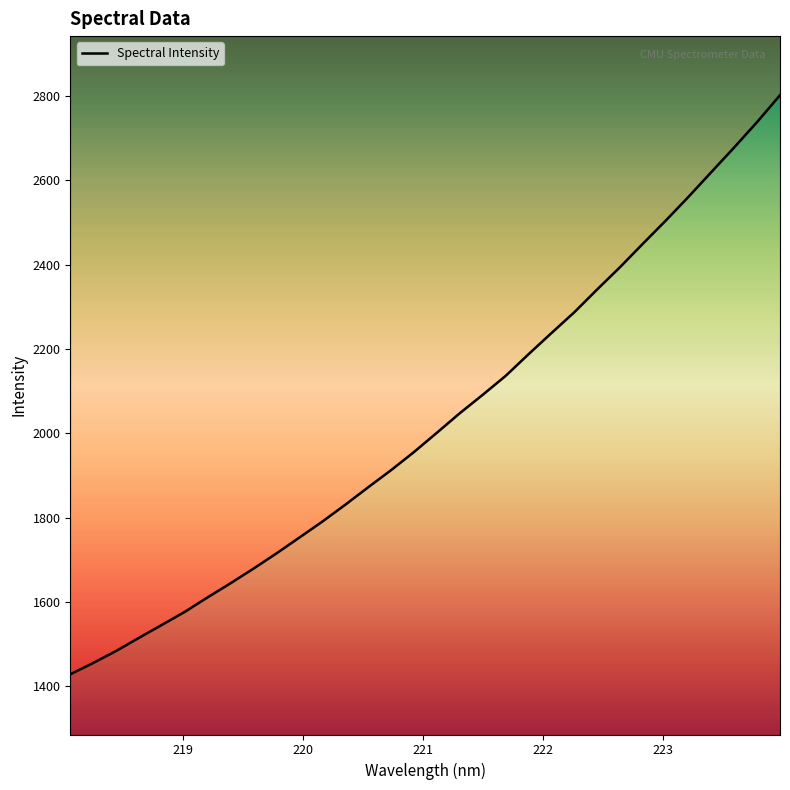

True or false: the data shows 1594.3 at 23.

False